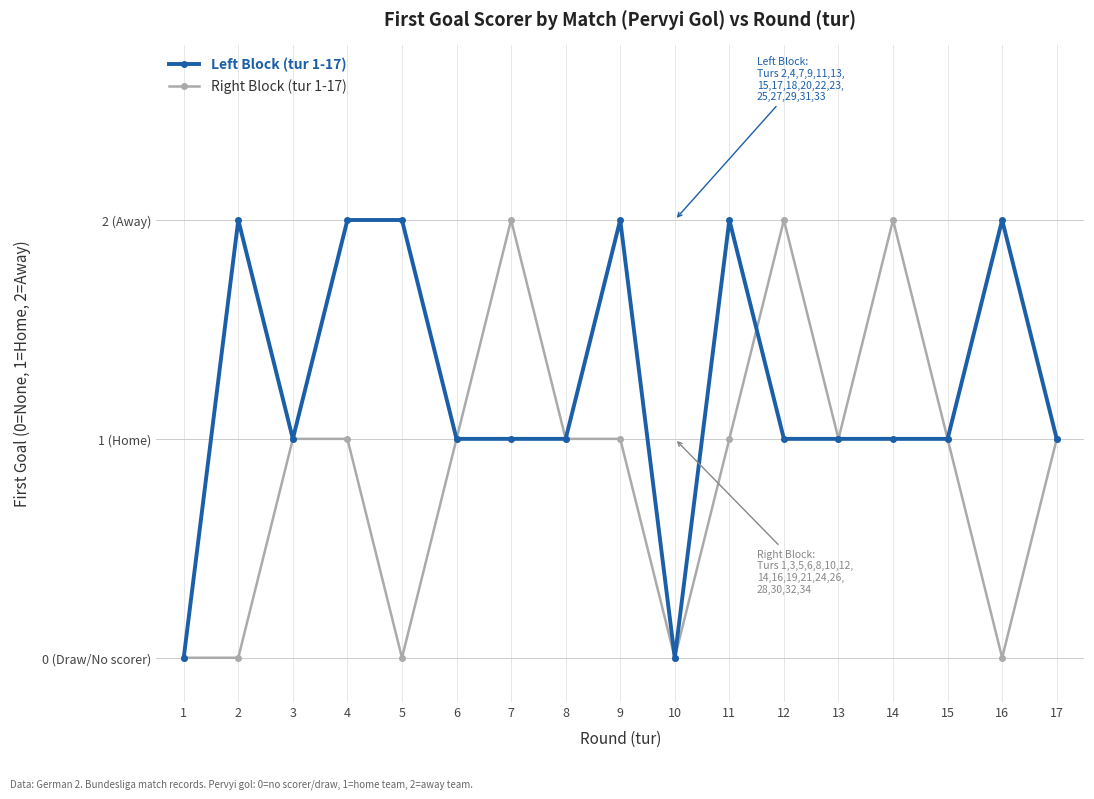

Where does the Right Block (tur 1-17) series first go above 1?

7